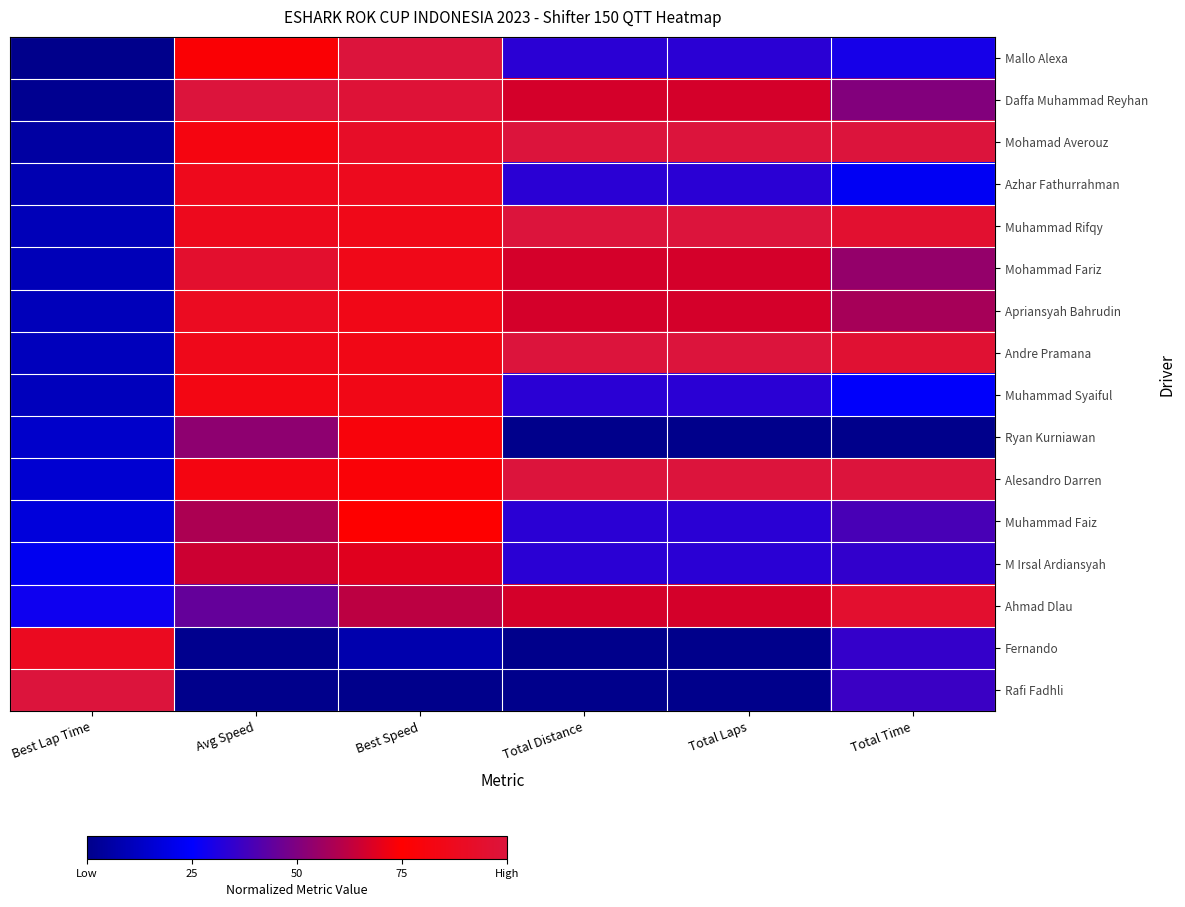

Reading left to right, list all the values displayed in this chart.

Mallo Alexa: Best Lap Time=0.0	Avg Speed=0.7	Best Speed=1.0	Total Distance=0.3	Total Laps=0.3	Total Time=0.3
Daffa Muhammad Reyhan: Best Lap Time=0.0	Avg Speed=1.0	Best Speed=1.0	Total Distance=0.7	Total Laps=0.7	Total Time=0.5
Mohamad Averouz: Best Lap Time=0.1	Avg Speed=0.8	Best Speed=0.9	Total Distance=1.0	Total Laps=1.0	Total Time=1.0
Azhar Fathurrahman: Best Lap Time=0.1	Avg Speed=0.9	Best Speed=0.9	Total Distance=0.3	Total Laps=0.3	Total Time=0.2
Muhammad Rifqy: Best Lap Time=0.1	Avg Speed=0.9	Best Speed=0.8	Total Distance=1.0	Total Laps=1.0	Total Time=1.0
Mohammad Fariz: Best Lap Time=0.1	Avg Speed=0.9	Best Speed=0.8	Total Distance=0.7	Total Laps=0.7	Total Time=0.5
Apriansyah Bahrudin: Best Lap Time=0.1	Avg Speed=0.9	Best Speed=0.8	Total Distance=0.7	Total Laps=0.7	Total Time=0.6
Andre Pramana: Best Lap Time=0.1	Avg Speed=0.9	Best Speed=0.8	Total Distance=1.0	Total Laps=1.0	Total Time=1.0
Muhammad Syaiful: Best Lap Time=0.1	Avg Speed=0.8	Best Speed=0.8	Total Distance=0.3	Total Laps=0.3	Total Time=0.2
Ryan Kurniawan: Best Lap Time=0.1	Avg Speed=0.5	Best Speed=0.8	Total Distance=0.0	Total Laps=0.0	Total Time=0.0
Alesandro Darren: Best Lap Time=0.2	Avg Speed=0.8	Best Speed=0.8	Total Distance=1.0	Total Laps=1.0	Total Time=1.0
Muhammad Faiz: Best Lap Time=0.2	Avg Speed=0.6	Best Speed=0.8	Total Distance=0.3	Total Laps=0.3	Total Time=0.4
M Irsal Ardiansyah: Best Lap Time=0.2	Avg Speed=0.7	Best Speed=0.7	Total Distance=0.3	Total Laps=0.3	Total Time=0.3
Ahmad Dlau: Best Lap Time=0.3	Avg Speed=0.4	Best Speed=0.6	Total Distance=0.7	Total Laps=0.7	Total Time=0.9
Fernando: Best Lap Time=0.9	Avg Speed=0.0	Best Speed=0.1	Total Distance=0.0	Total Laps=0.0	Total Time=0.4
Rafi Fadhli: Best Lap Time=1.0	Avg Speed=0.0	Best Speed=0.0	Total Distance=0.0	Total Laps=0.0	Total Time=0.4